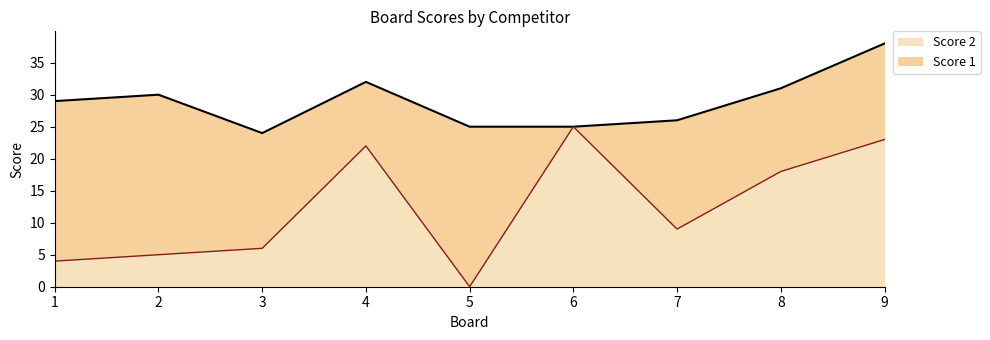

How many categories are shown in the chart?

9